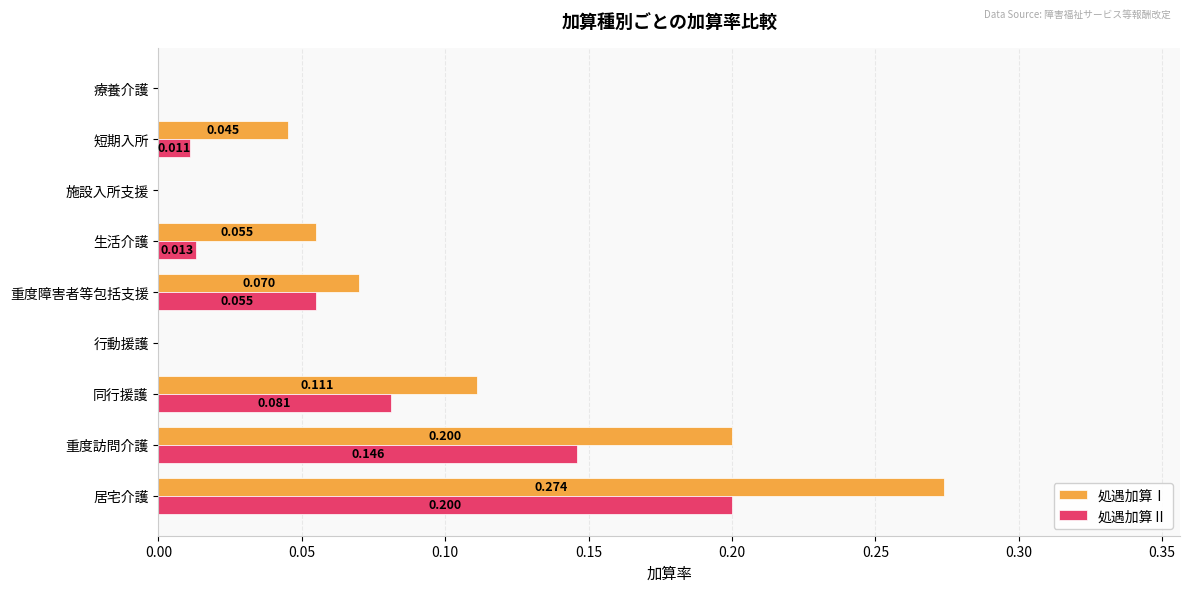

Which label corresponds to the largest value in the chart?

居宅介護